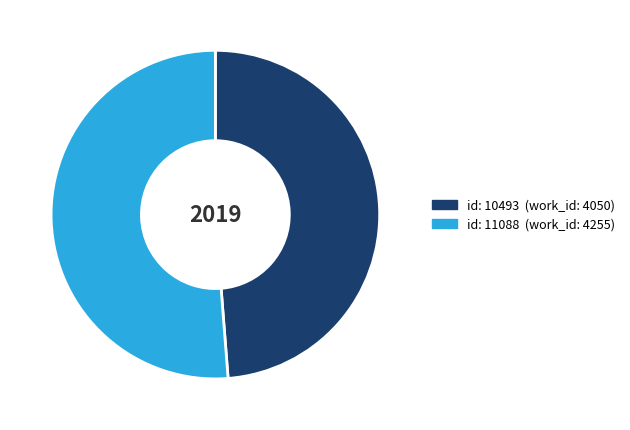

Does any single category account for the majority?

Yes